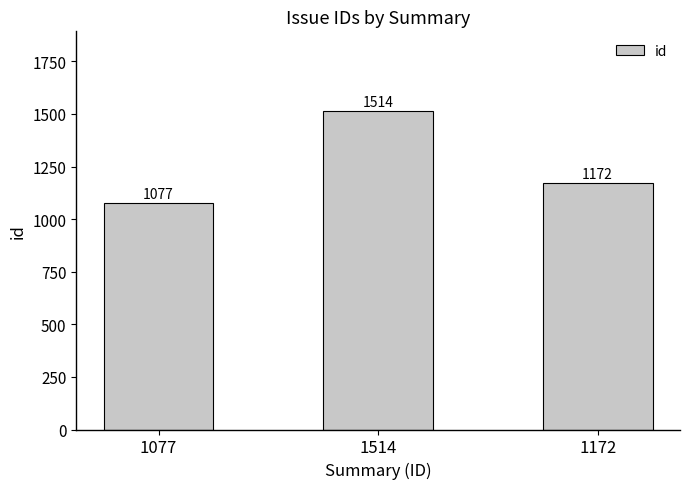

Where is the data nearest to the value 1295?

1172